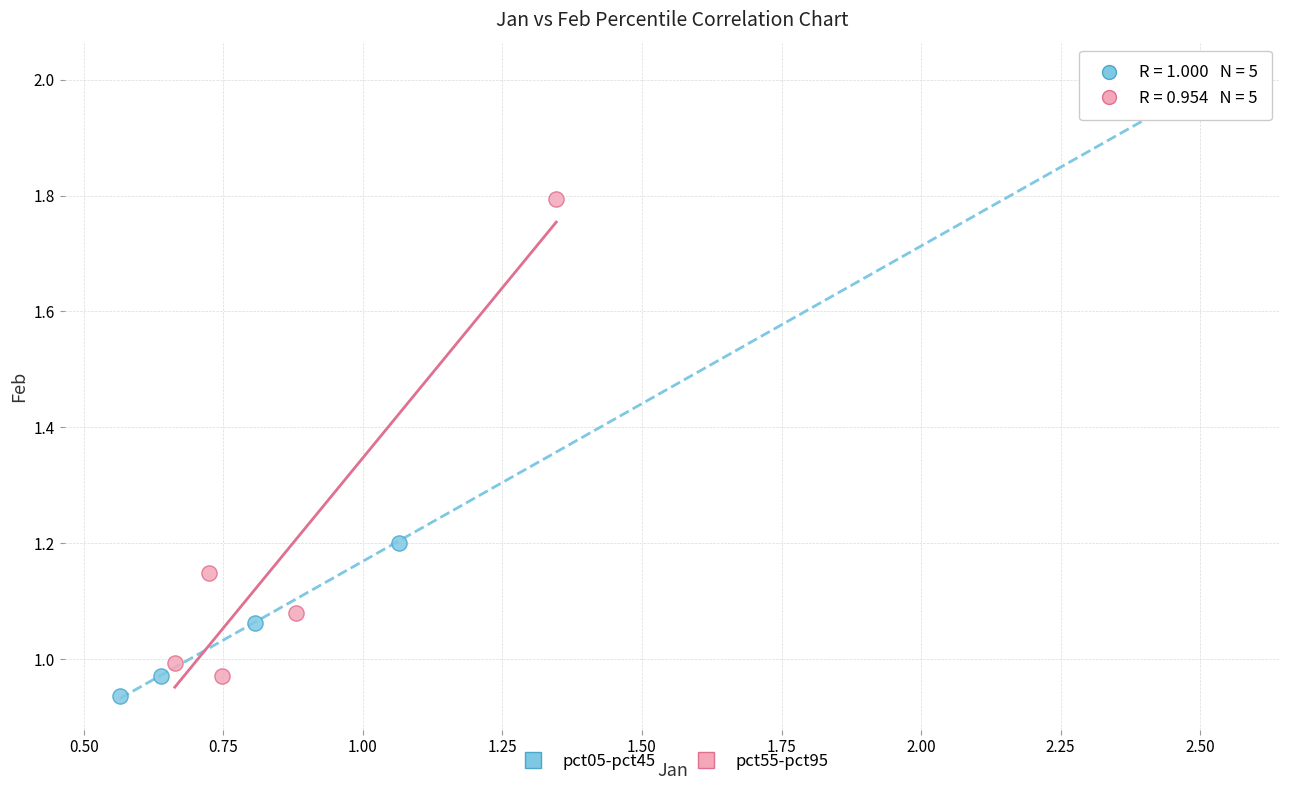

Which series reaches the maximum Y coordinate?

pct05-pct45